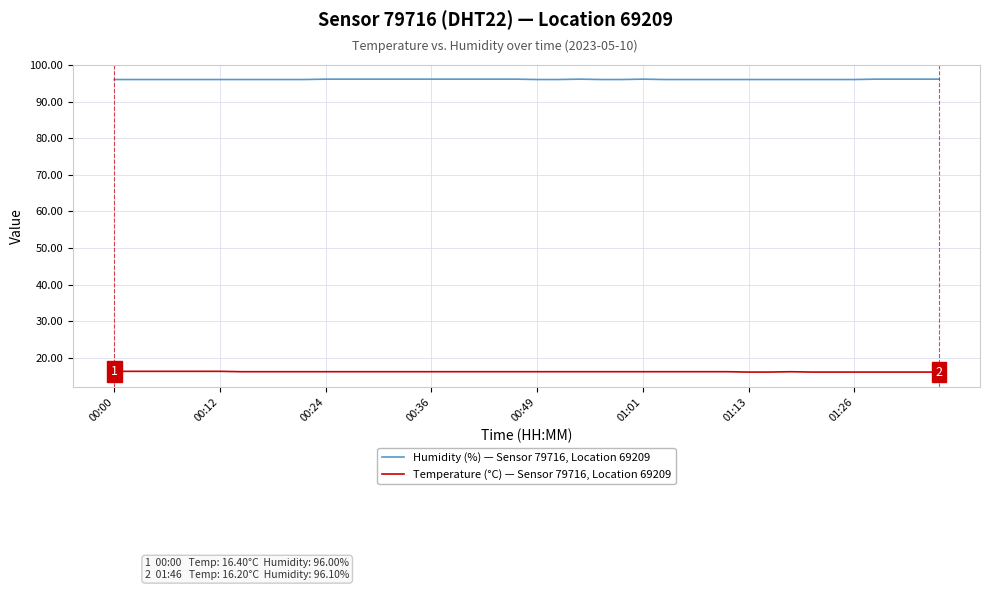

What is the lowest value of the Humidity (%) — Sensor 79716, Location 69209 series?

96.0